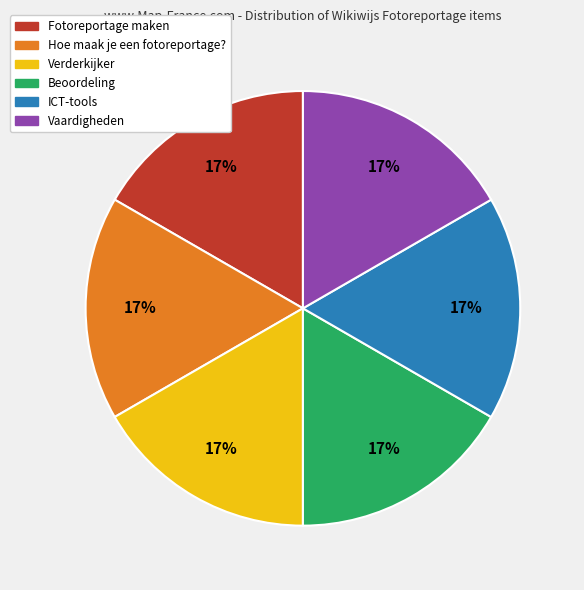

Is it true that Hoe maak je een fotoreportage? is 6% of the pie?

False